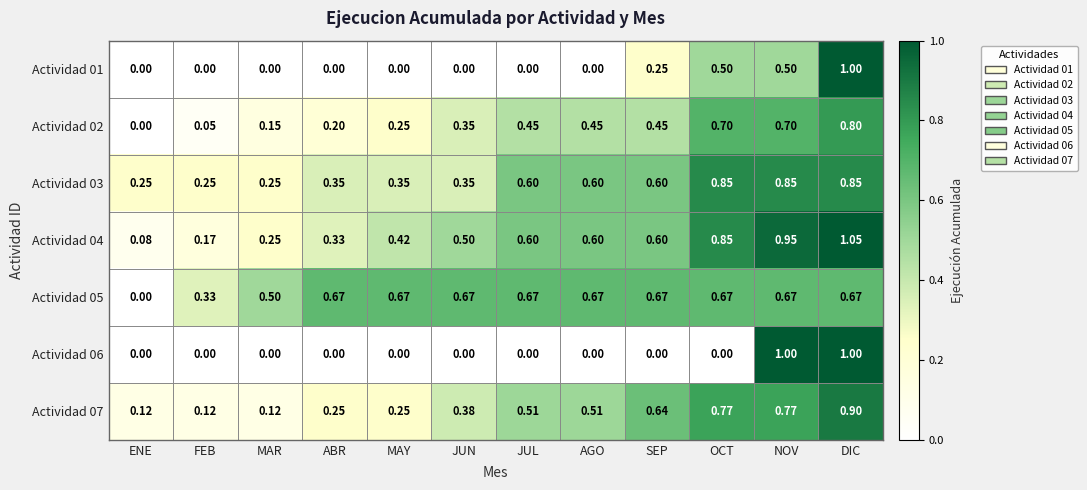

At which label is Actividad 05 closest to 0?

ENE